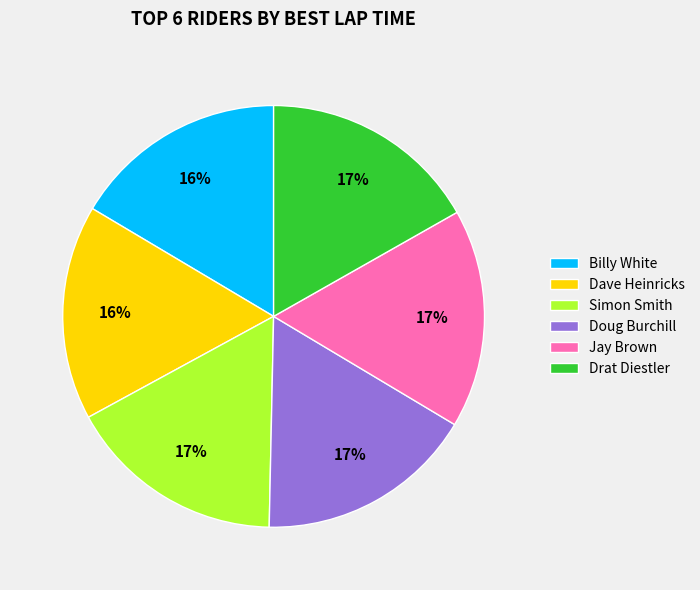

Is the sum of Jay Brown and Drat Diestler greater than half?

No